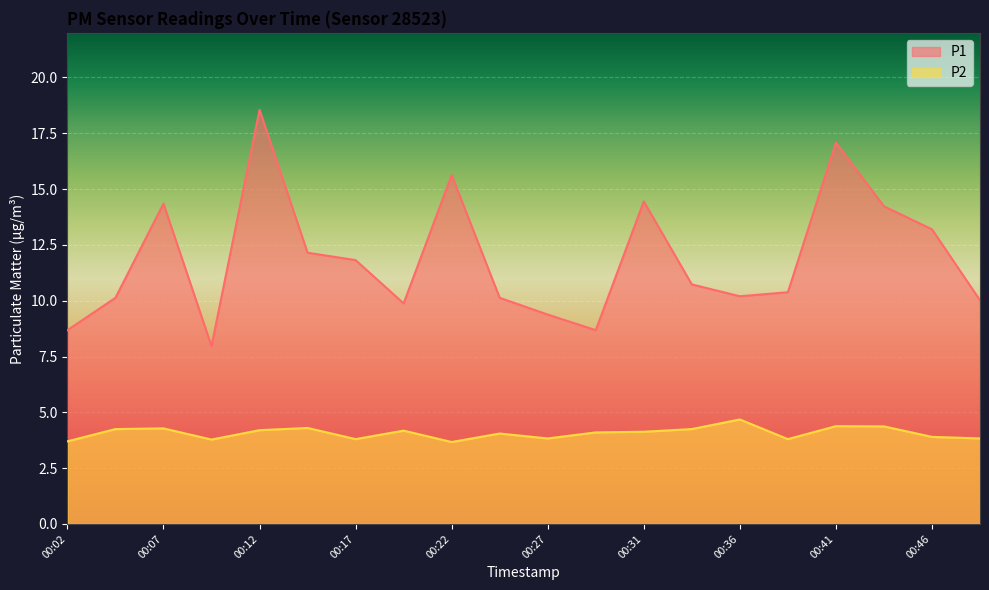

What is the difference between the P2 values at 00:49 and 00:44?

0.5